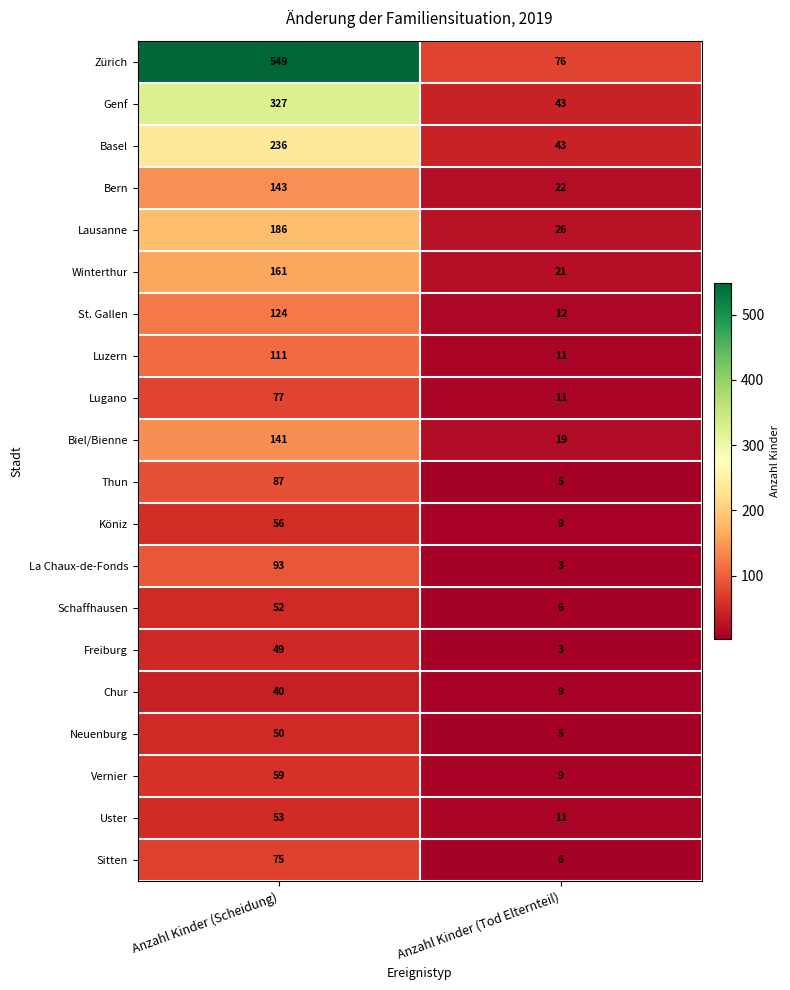

The Sitten series shows 2 at Anzahl Kinder (Tod Elternteil). True or false?

False